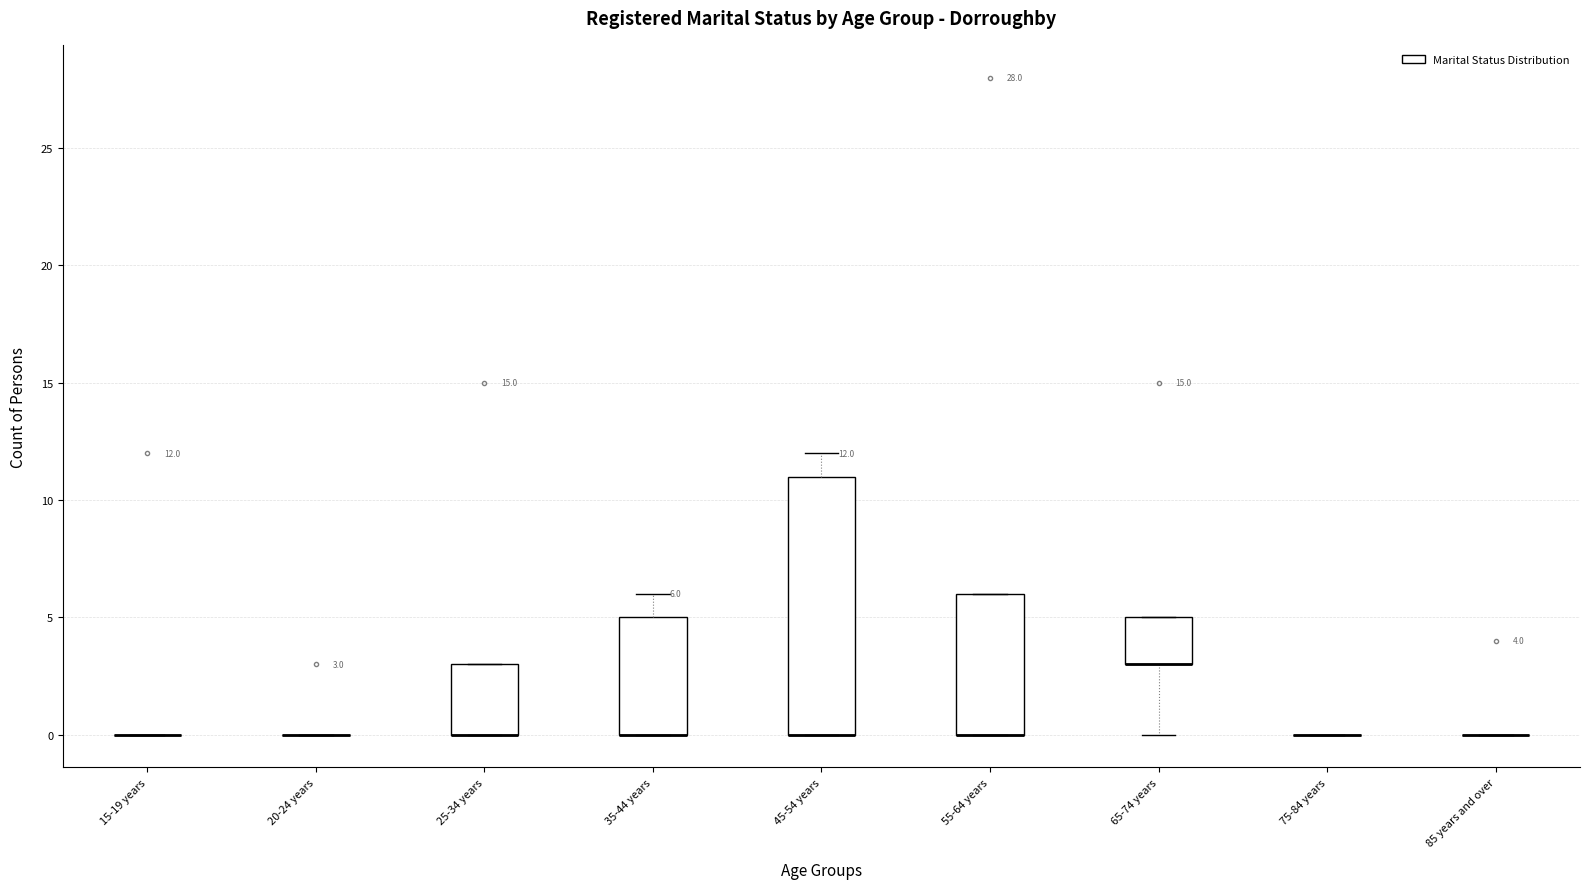

Which box is the tallest, from its lower edge to its upper edge?

45-54 years